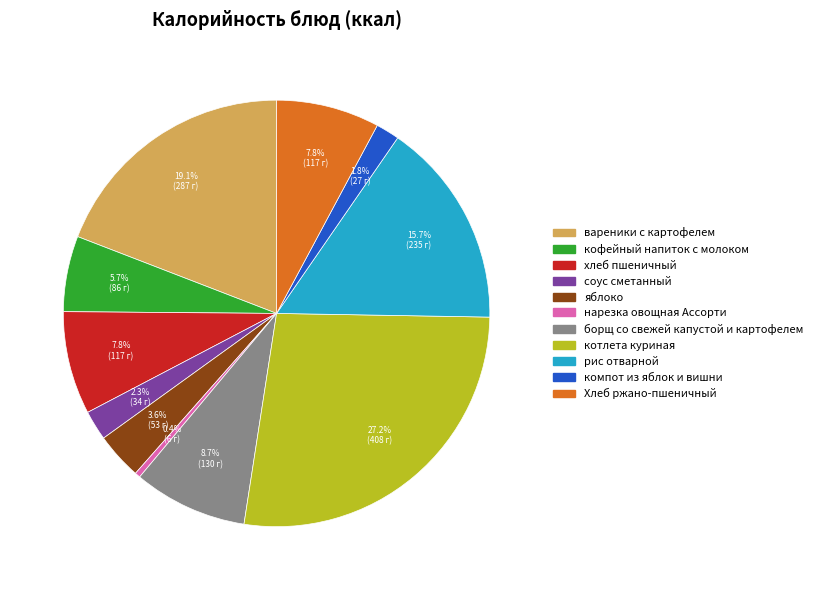

Which category has the smallest portion of the pie?

нарезка овощная Ассорти